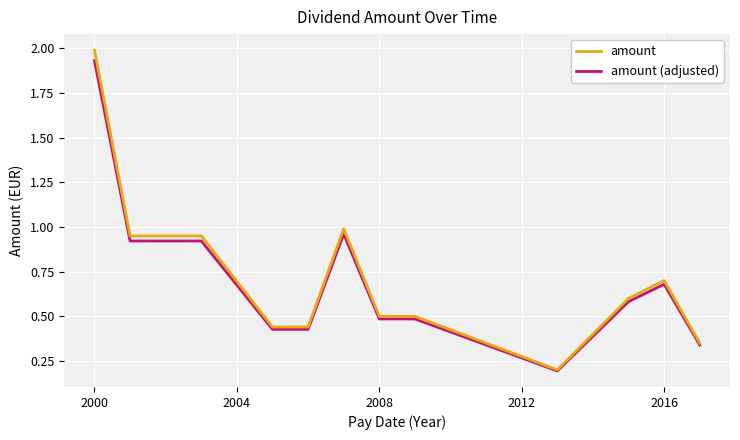

Which series has the widest spread of values?

amount